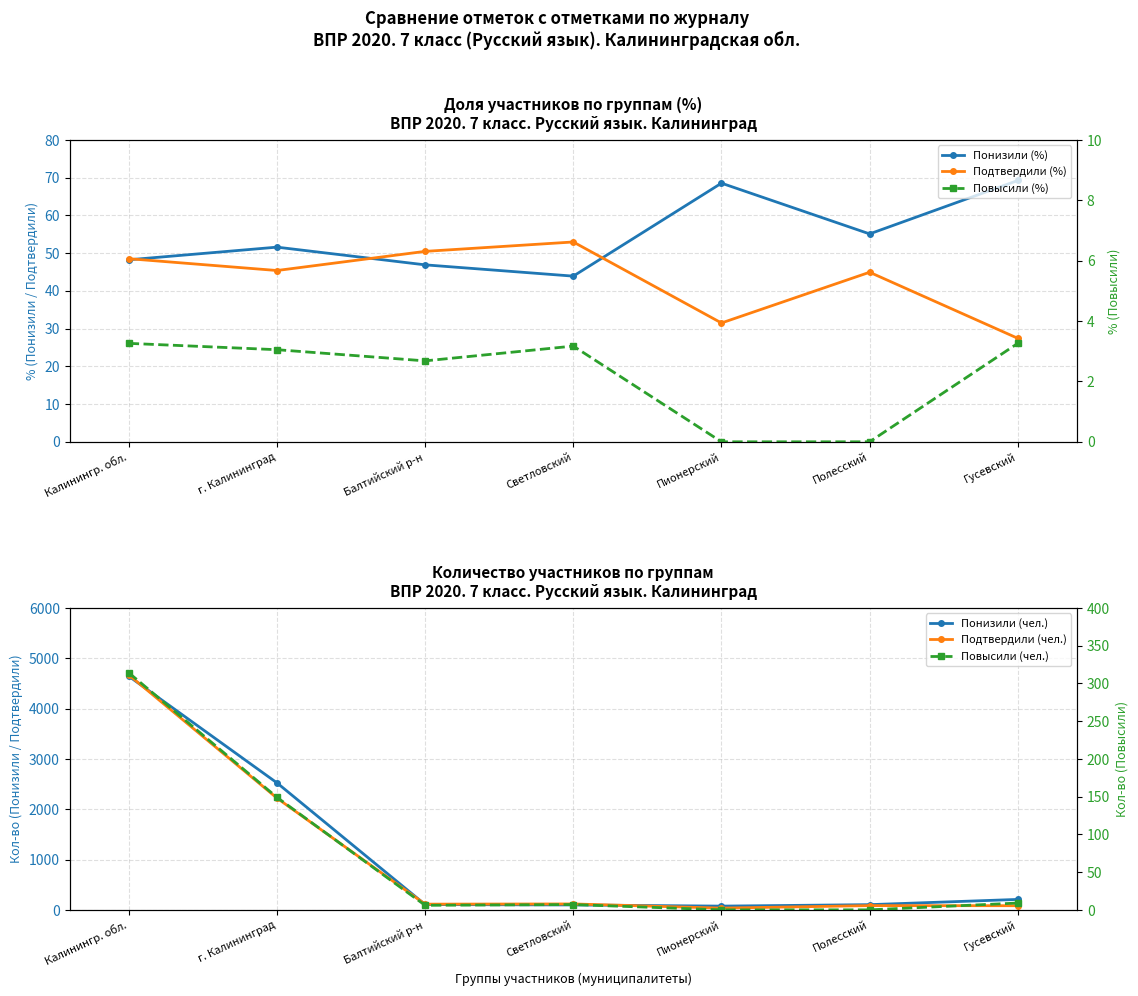

What is the label of the 4th point from the left?

Светловский